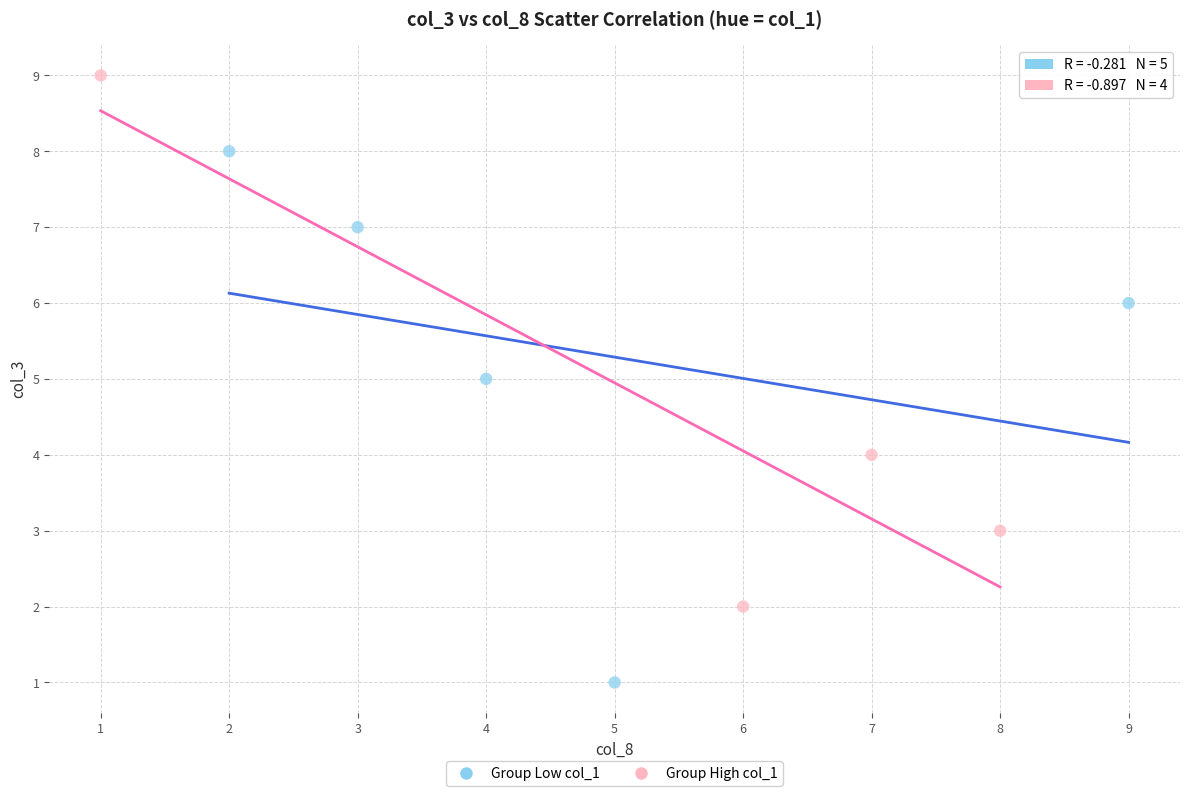

Which series reaches the minimum Y coordinate?

Group Low col_1